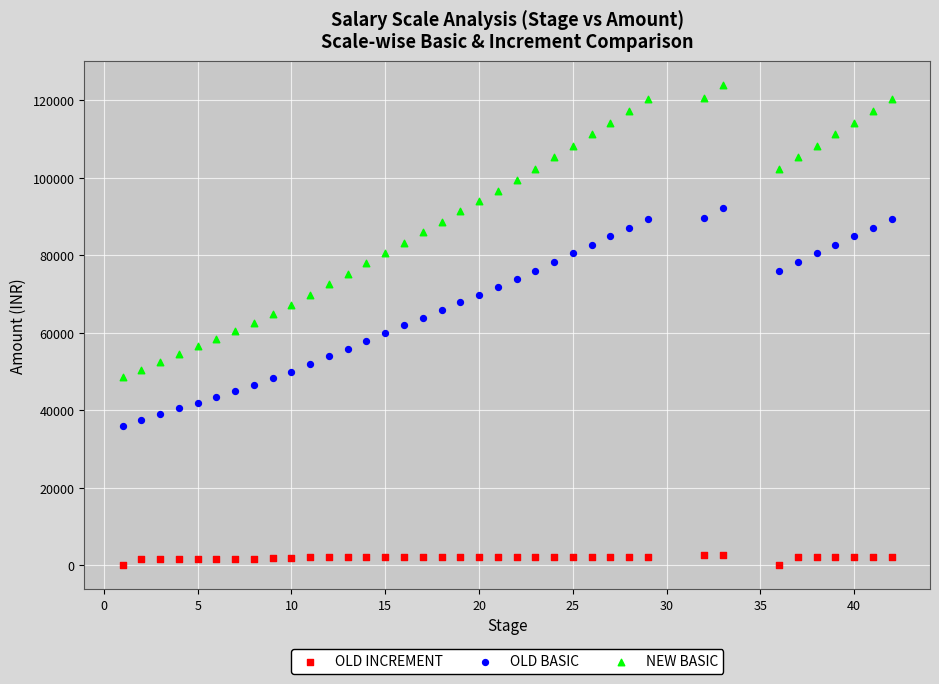

Which series reaches the maximum Y coordinate?

NEW BASIC